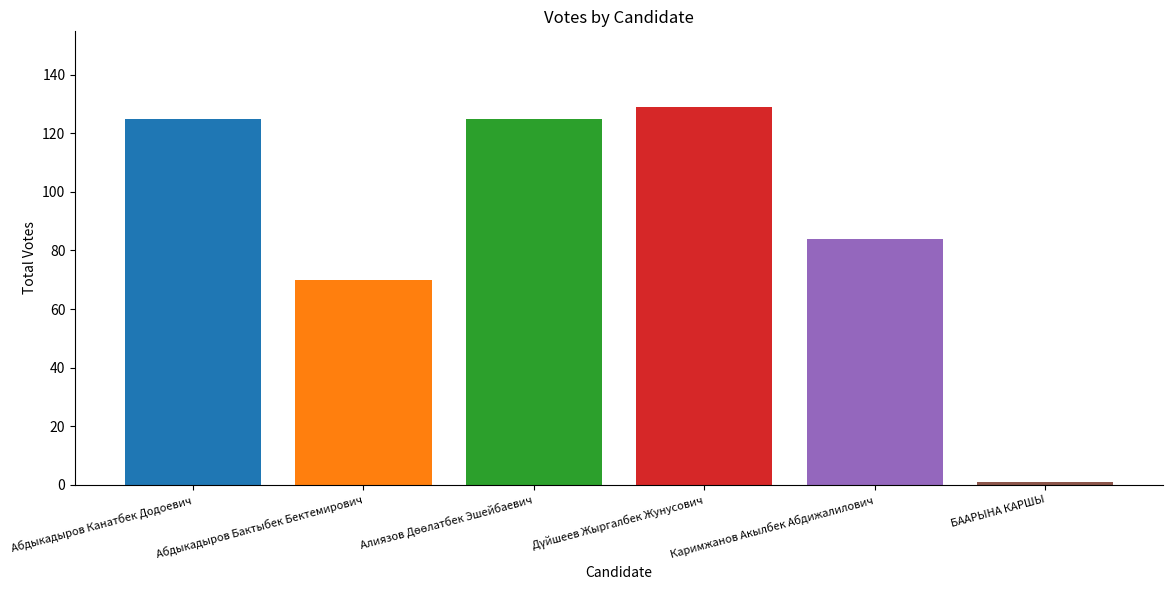

What is the sum of all values?

534